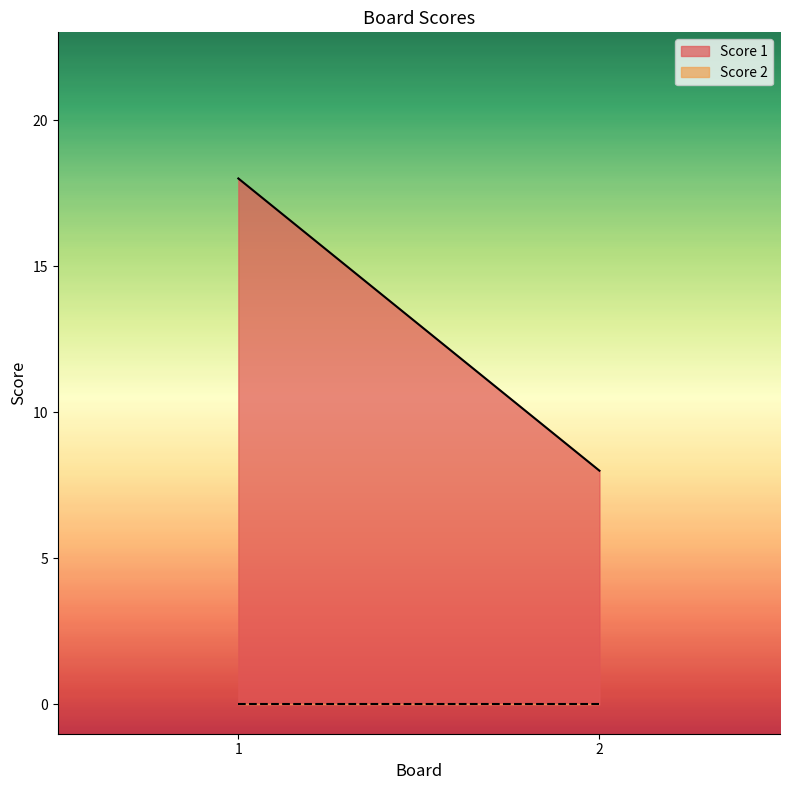

Is it true that Score 1 equals 8 at 2?

True